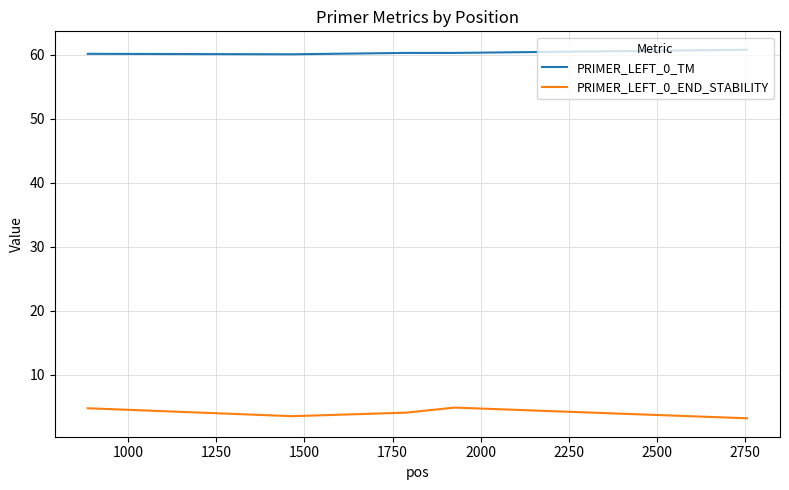

True or false: PRIMER_LEFT_0_END_STABILITY and PRIMER_LEFT_0_TM cross at least once.

False